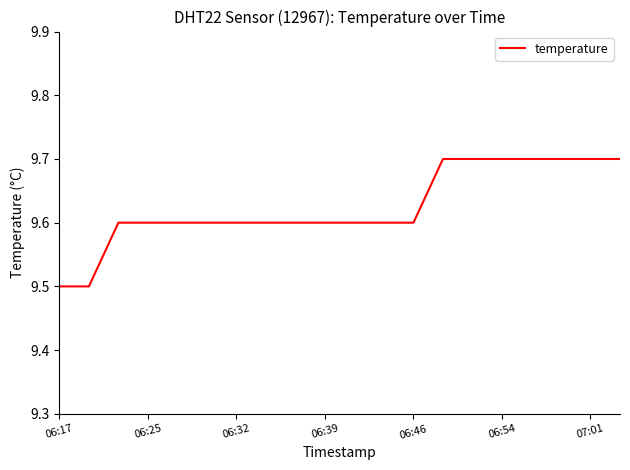

What is the greatest value displayed?

9.7